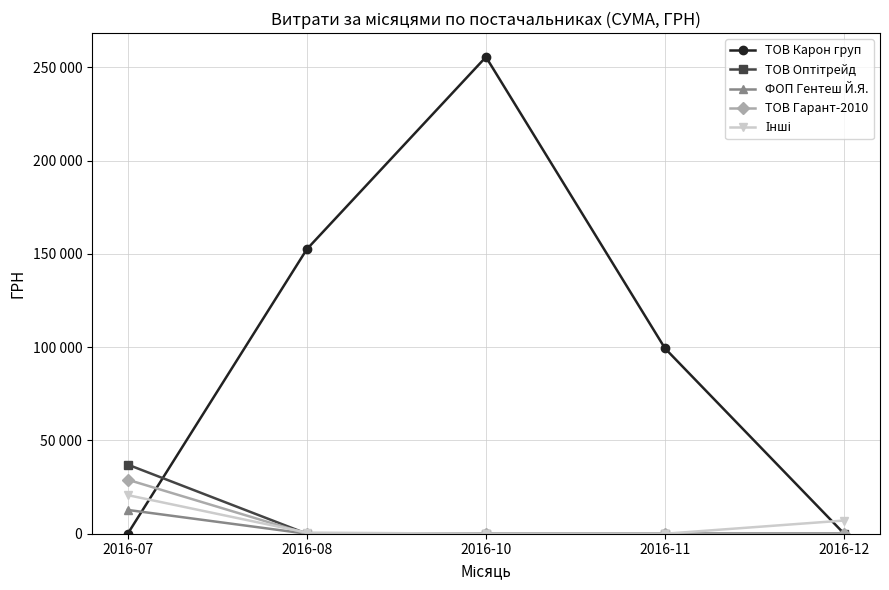

Reading left to right, what are all the values shown in this chart?

ТОВ Карон груп: 2016-07=0.0	2016-08=152502.2	2016-10=255550.2	2016-11=99317.8	2016-12=0.0
ТОВ Оптітрейд: 2016-07=37057.0	2016-08=0.0	2016-10=0.0	2016-11=0.0	2016-12=0.0
ФОП Гентеш Й.Я.: 2016-07=12755.0	2016-08=0.0	2016-10=0.0	2016-11=0.0	2016-12=0.0
ТОВ Гарант-2010: 2016-07=28954.0	2016-08=0.0	2016-10=0.0	2016-11=0.0	2016-12=0.0
Інші: 2016-07=20692.9	2016-08=600.0	2016-10=0.0	2016-11=0.0	2016-12=7080.0